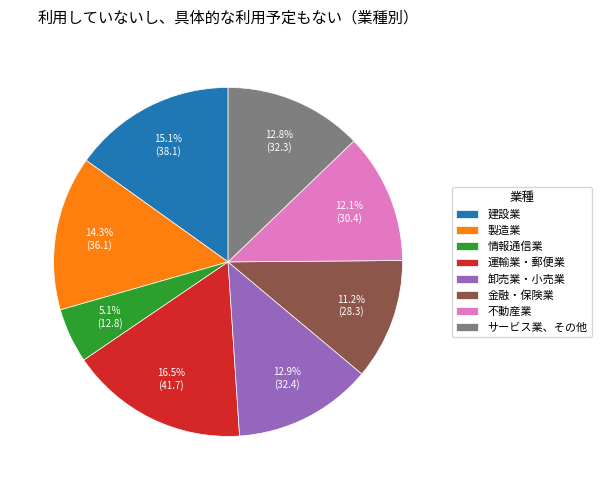

Which has a higher value, 卸売業・小売業 or 金融・保険業?

卸売業・小売業